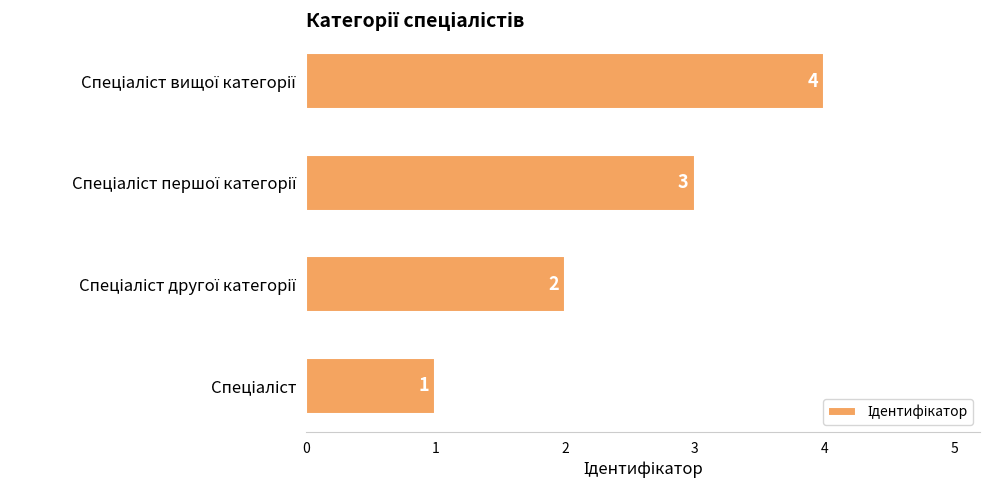

What is the sum of all values?

10